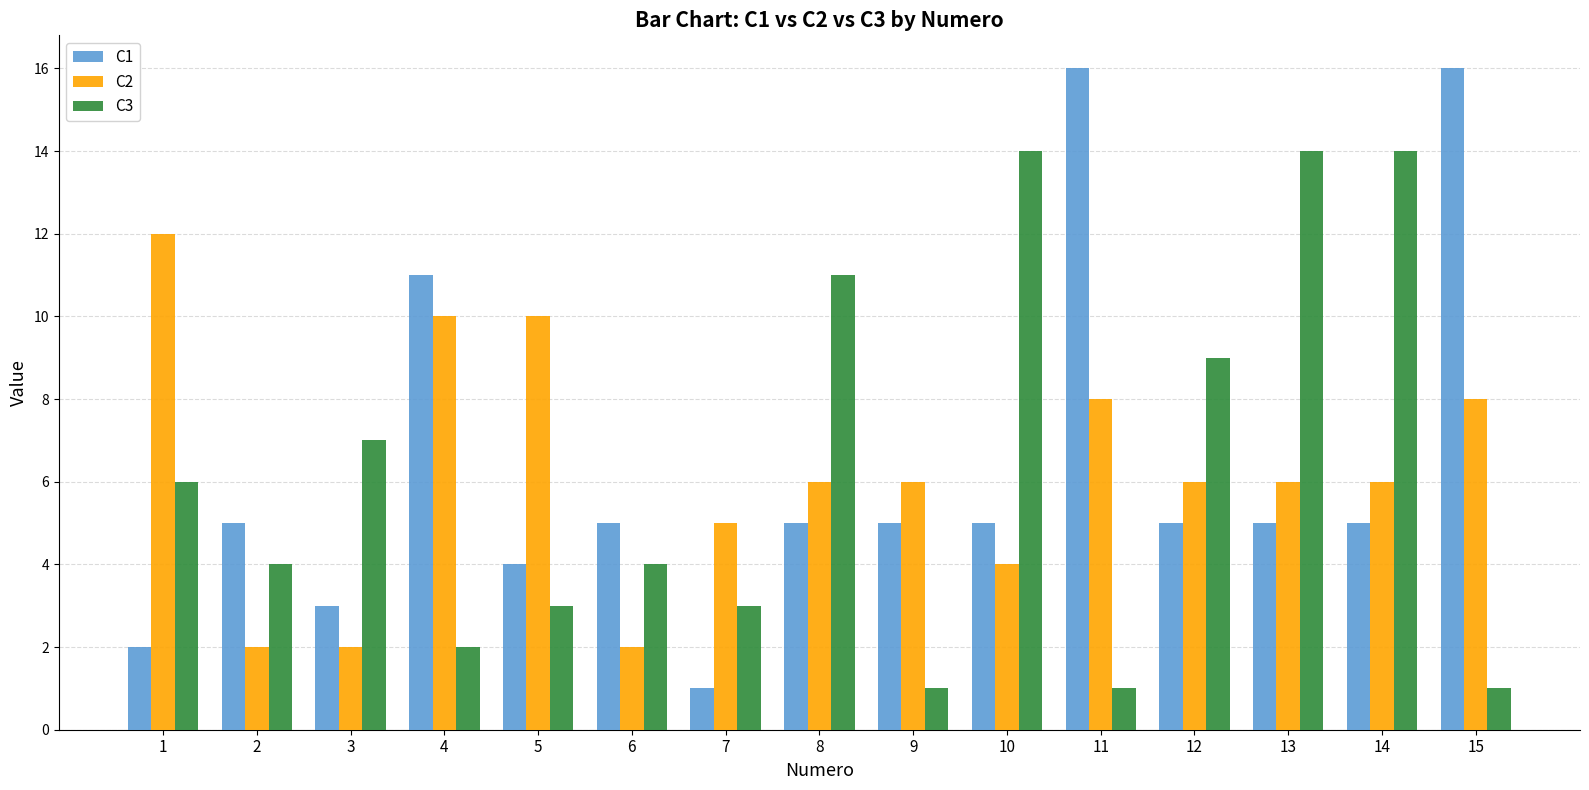

Is the value of C1 at 2 greater than the value of C2 at 6?

Yes